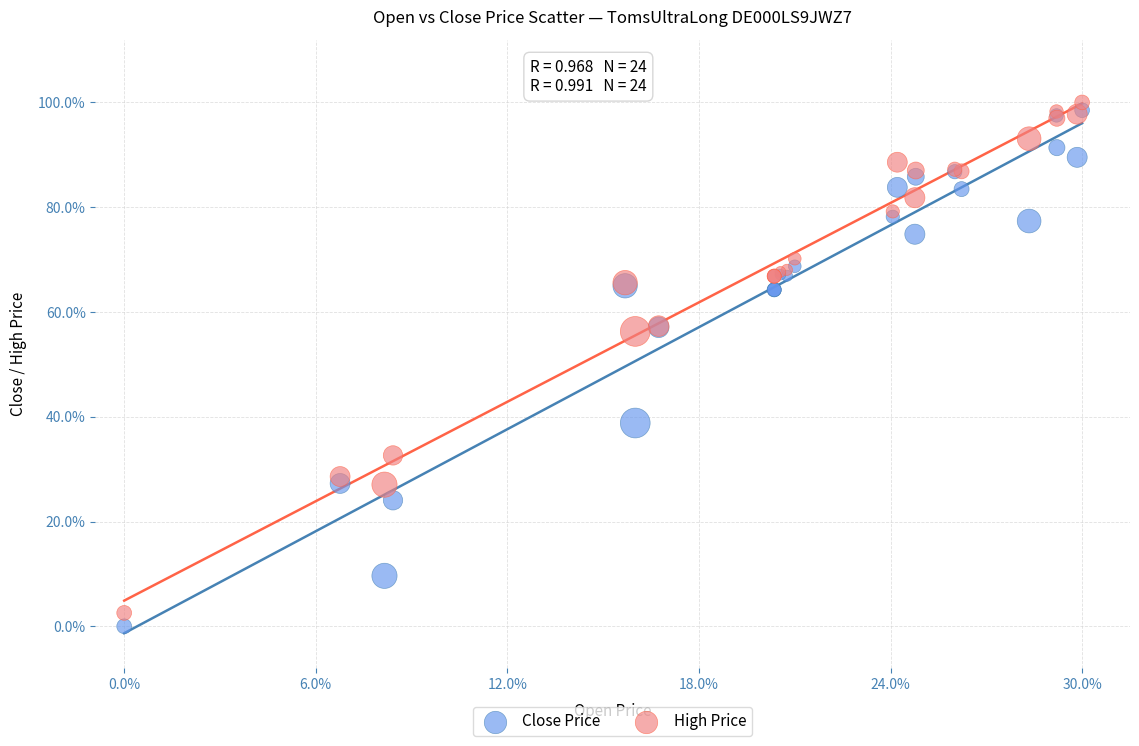

Which series has the largest Y range (max minus min)?

Close Price